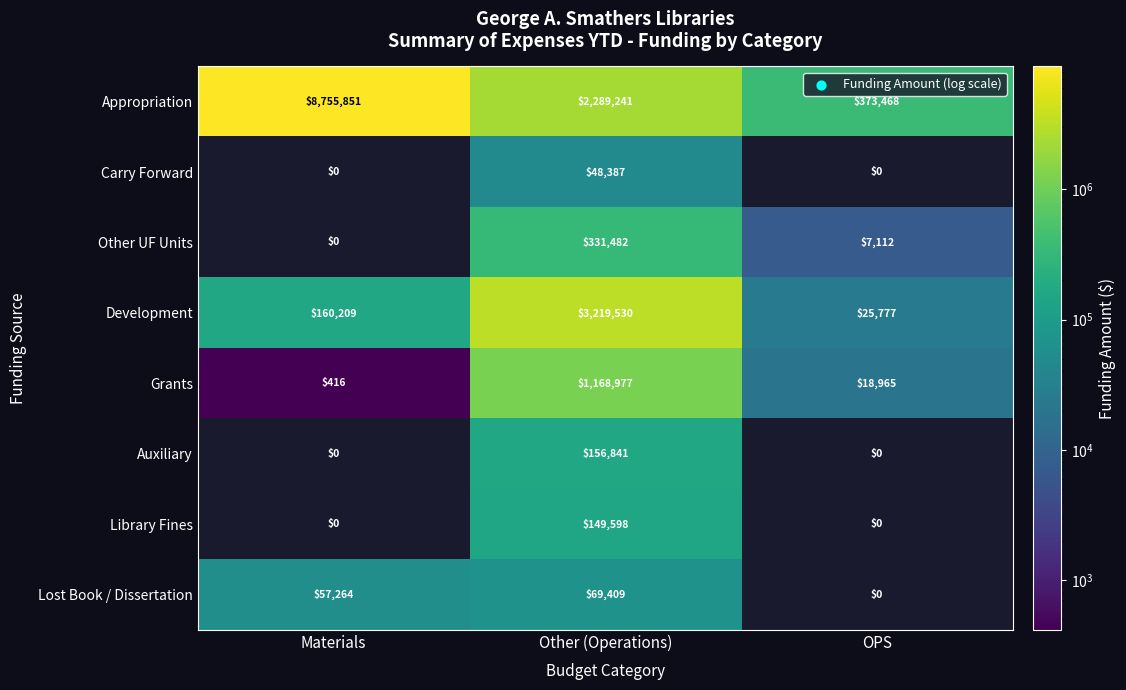

Between Materials and Other (Operations), which series saw the biggest shift?

Appropriation